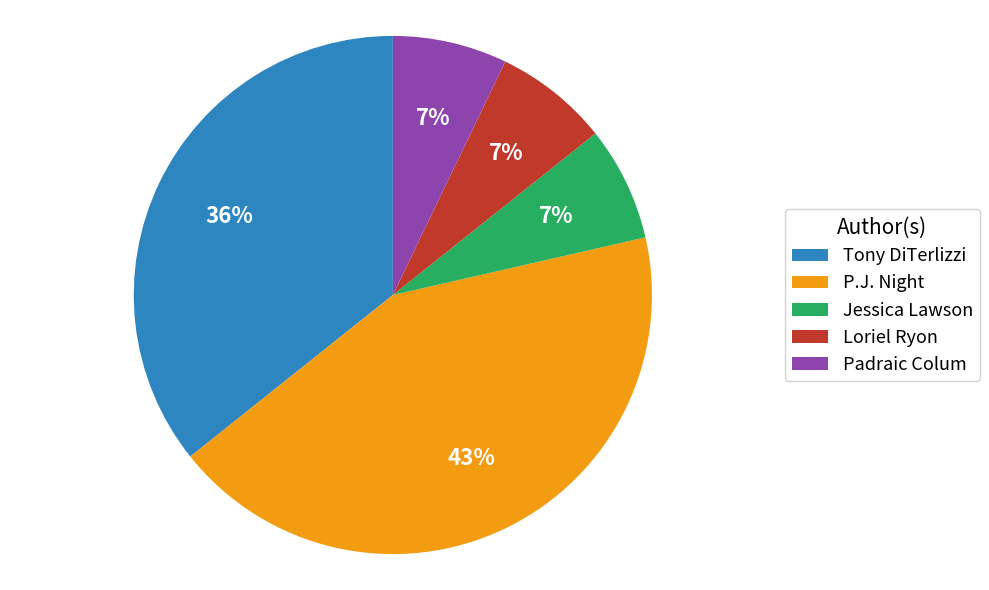

Between P.J. Night and Tony DiTerlizzi, which is larger?

P.J. Night